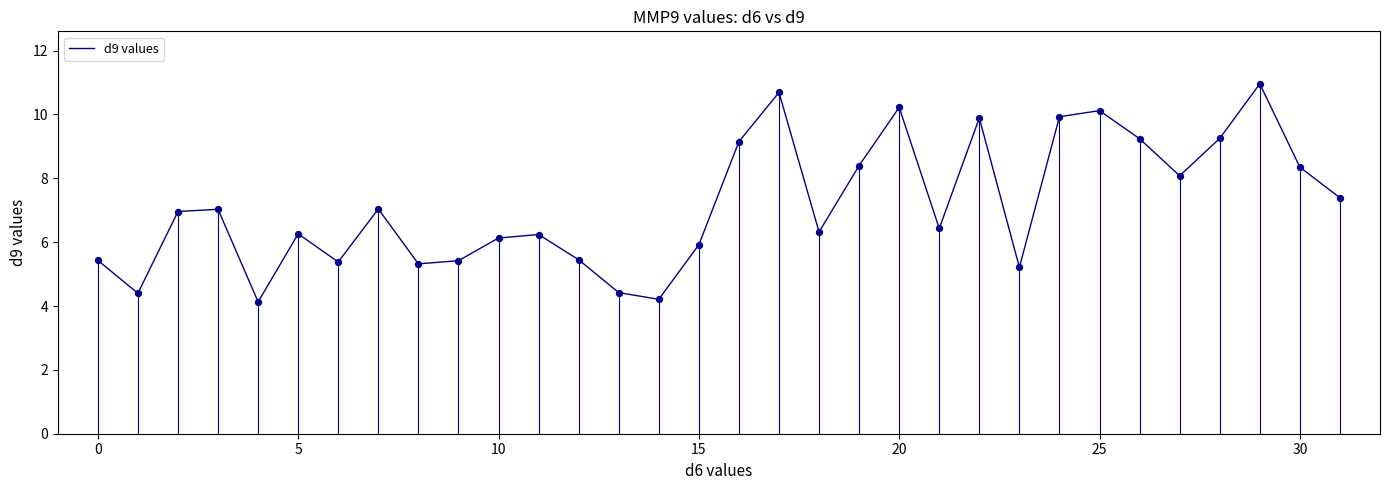

What is the difference between the maximum and minimum values?

6.8